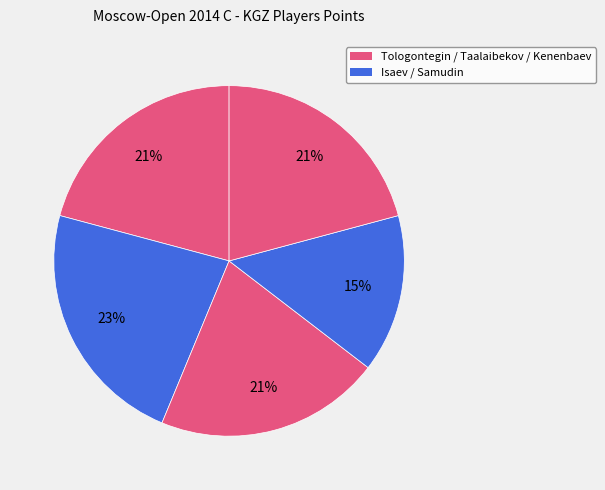

How many slices are in this pie chart?

5